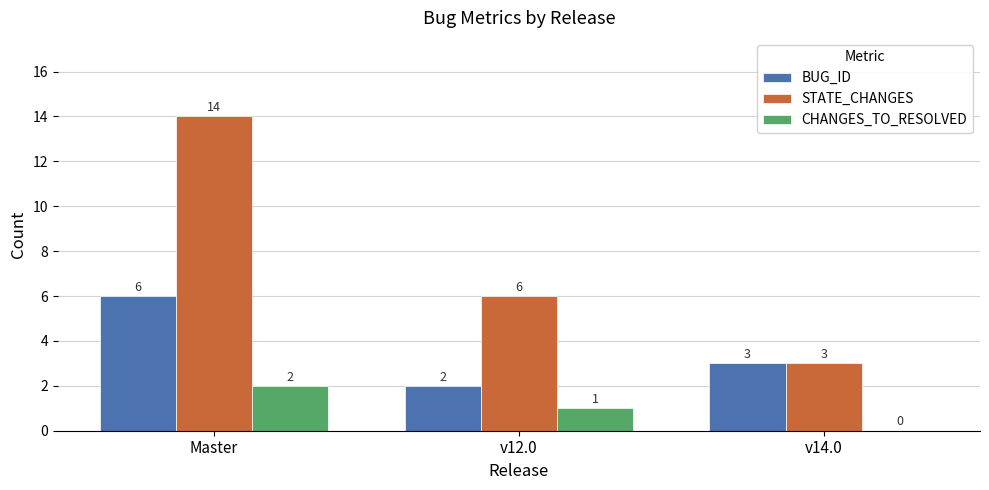

Which series changed the most between Master and v14.0?

STATE_CHANGES